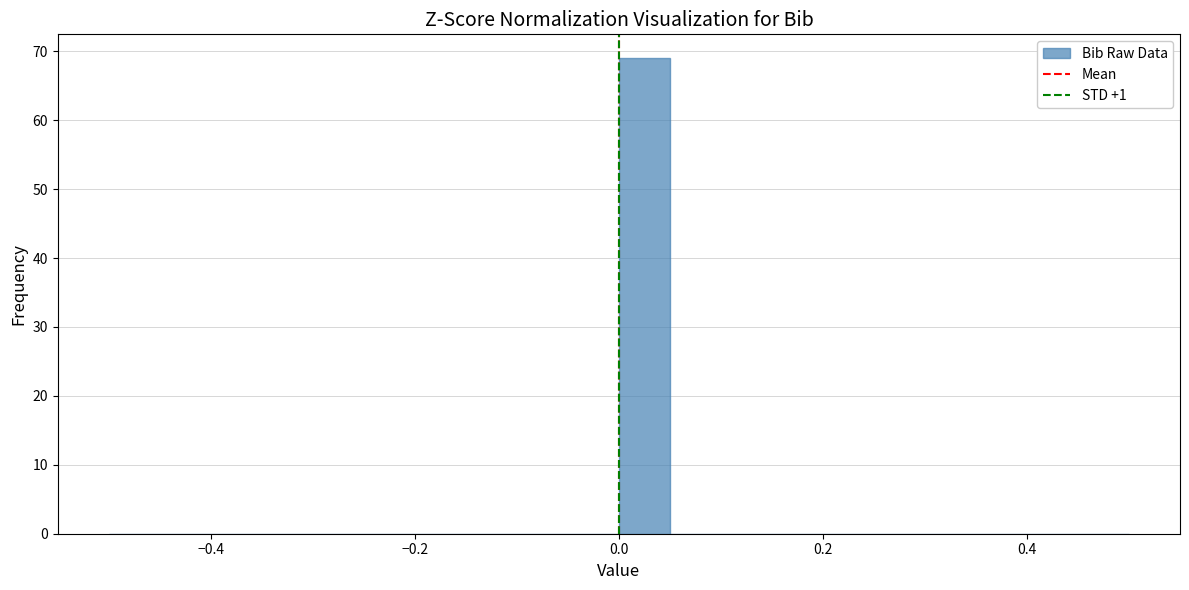

Read against the x-axis, roughly where is the centre of the tallest bar?

0.02